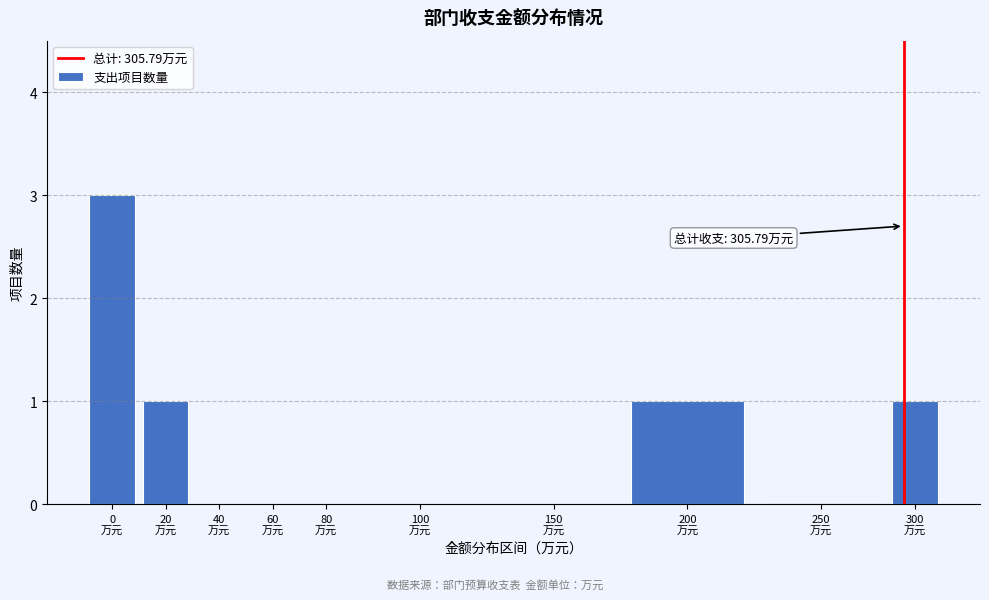

What is the maximum value shown in the chart?

3